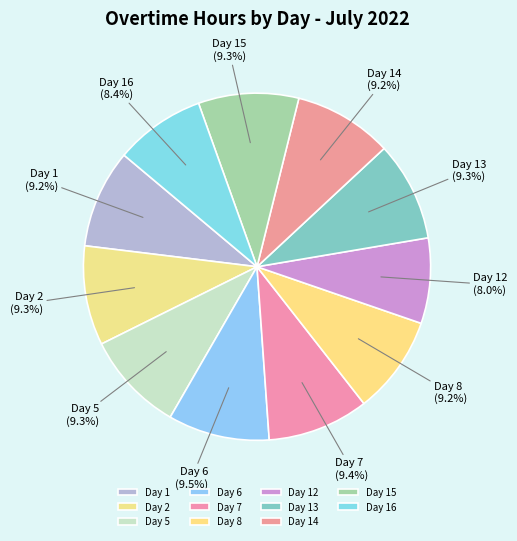

To the nearest percent, what portion does Day 7 represent?

9%